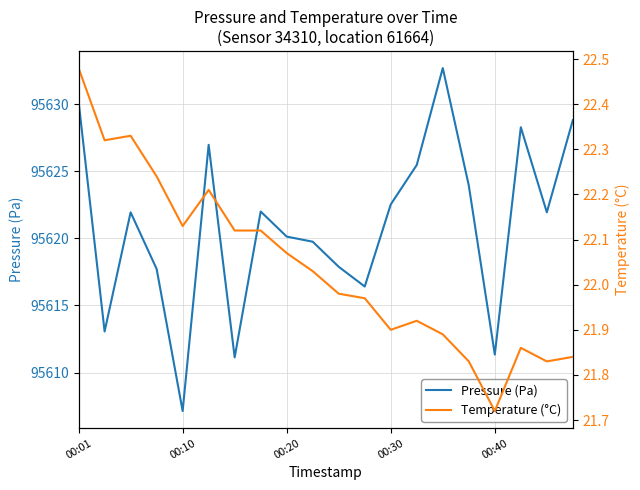

What is the sum of all Pressure (Pa) values?

1912419.3